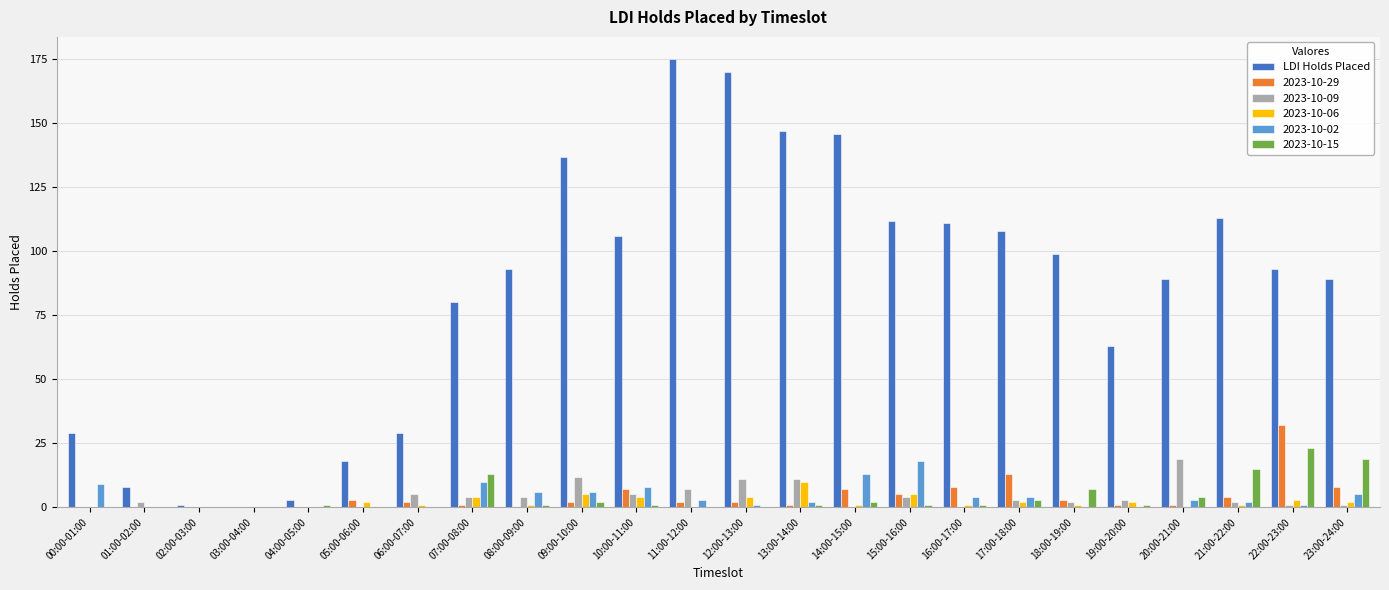

What is the sum of all LDI Holds Placed values?

2019